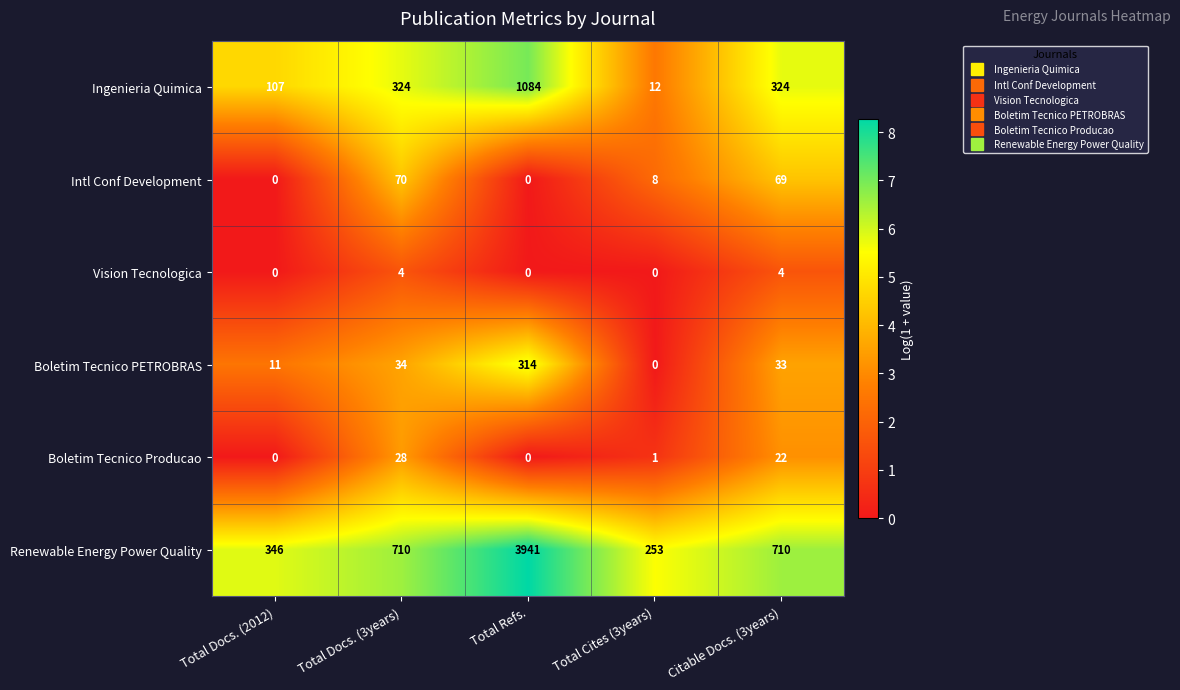

What is the difference between the second highest and second lowest values in the Renewable Energy Power Quality series?

364